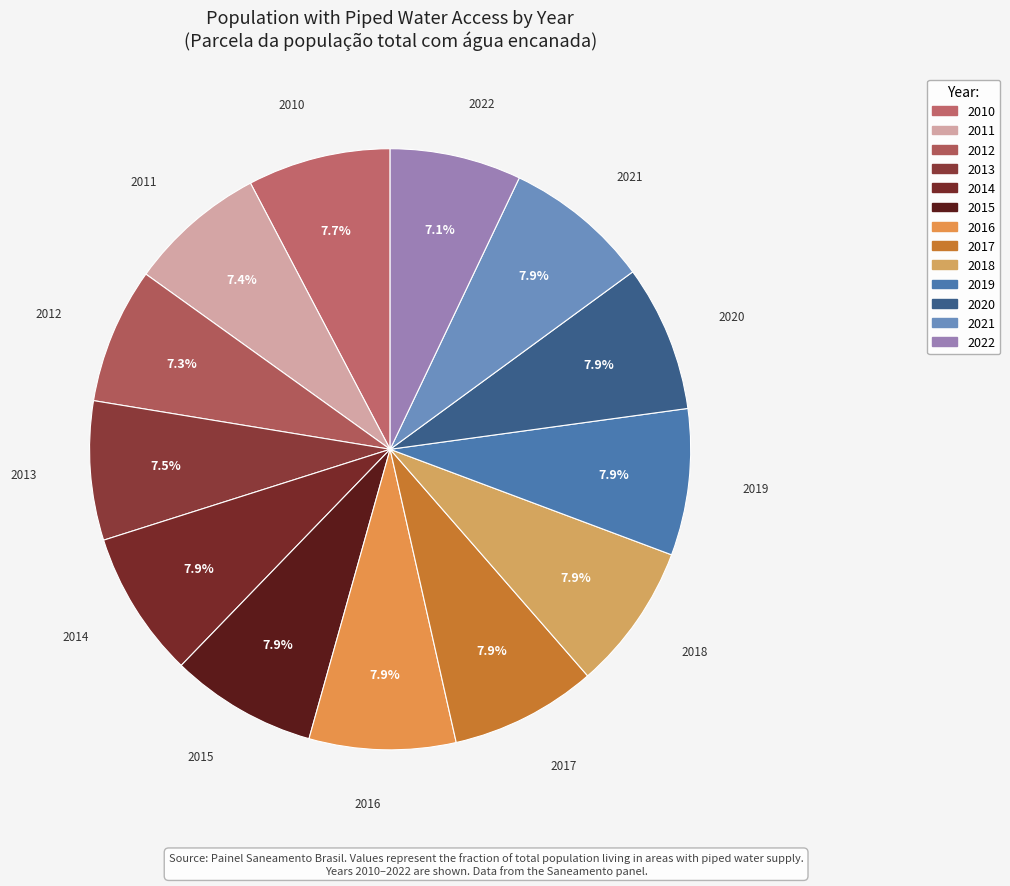

Is the sum of 2012 and 2011 greater than half?

No